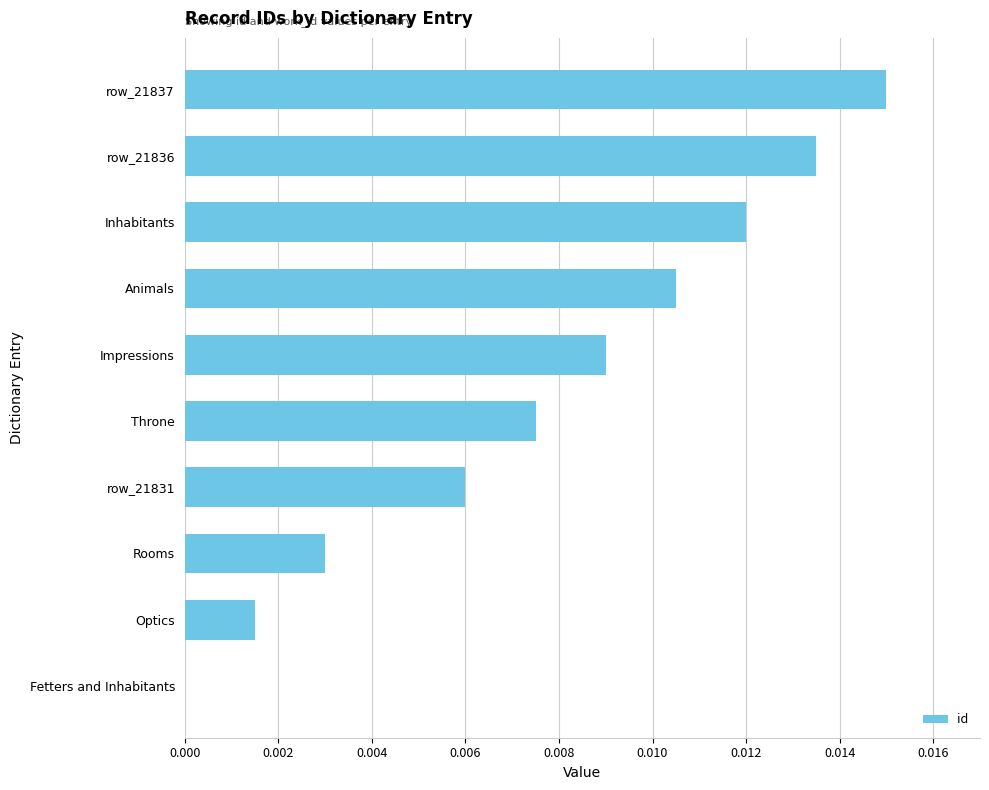

How many distinct data groups are displayed?

1